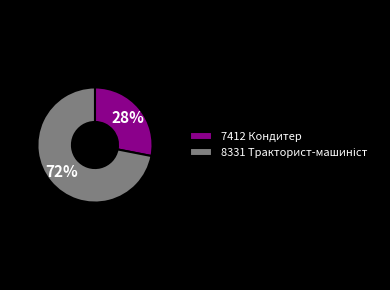

Is there a majority slice in this chart?

Yes